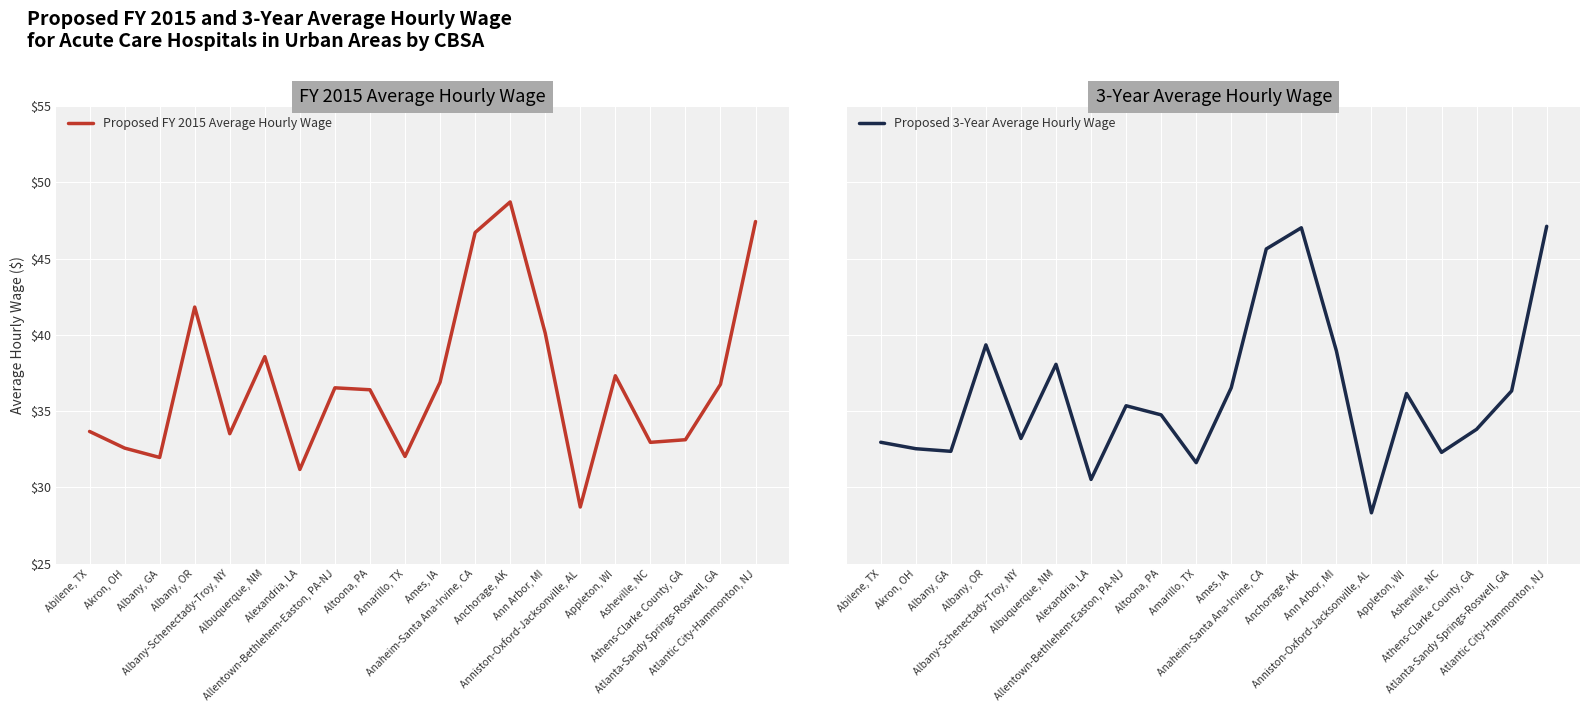

At which label does Proposed FY 2015 Average Hourly Wage first exceed 36?

Albany, OR